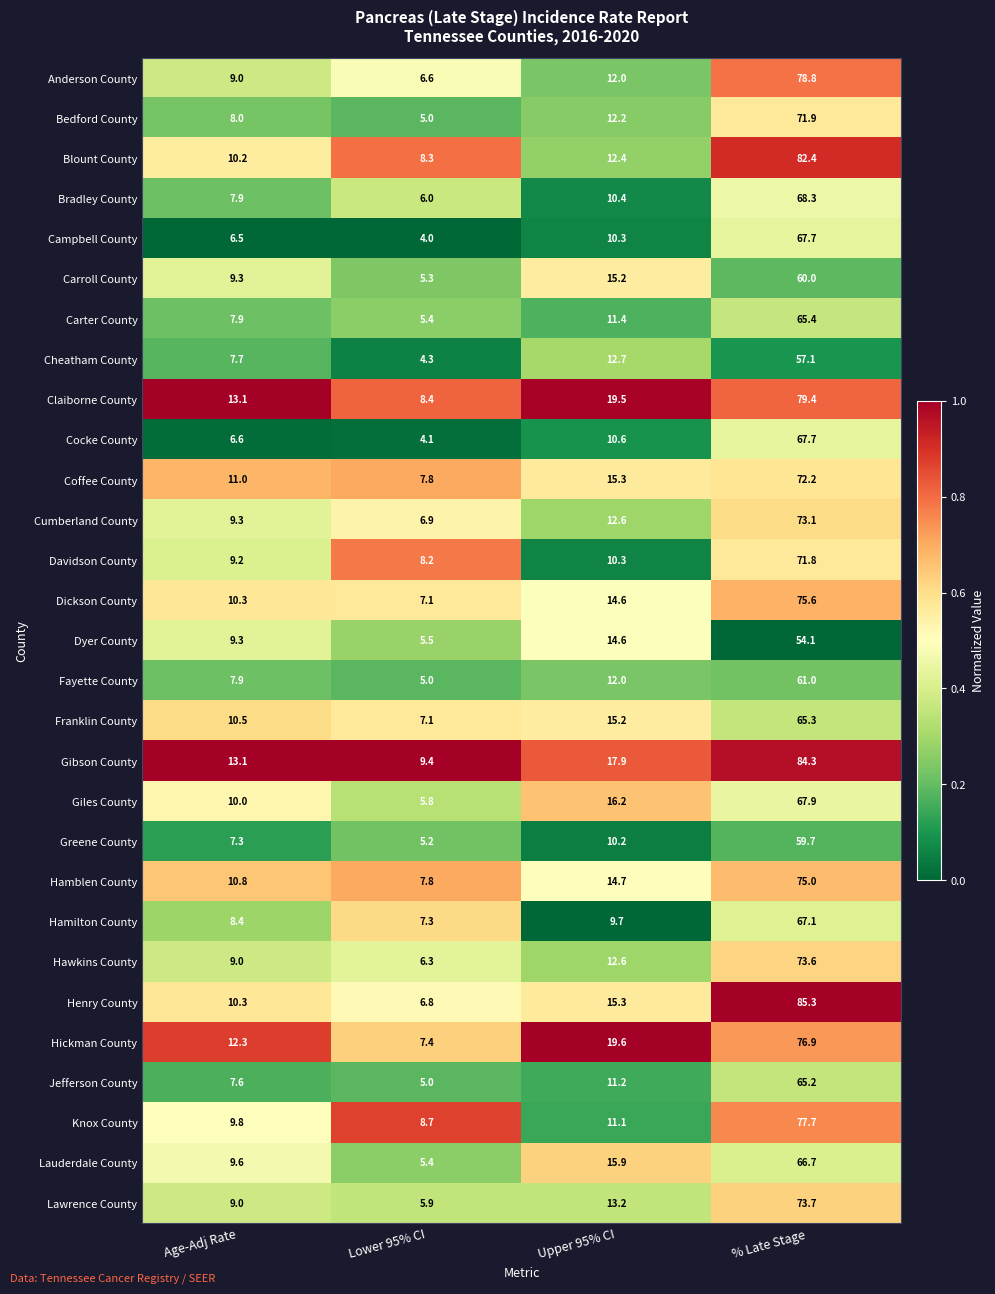

Count the number of data series in this chart.

29